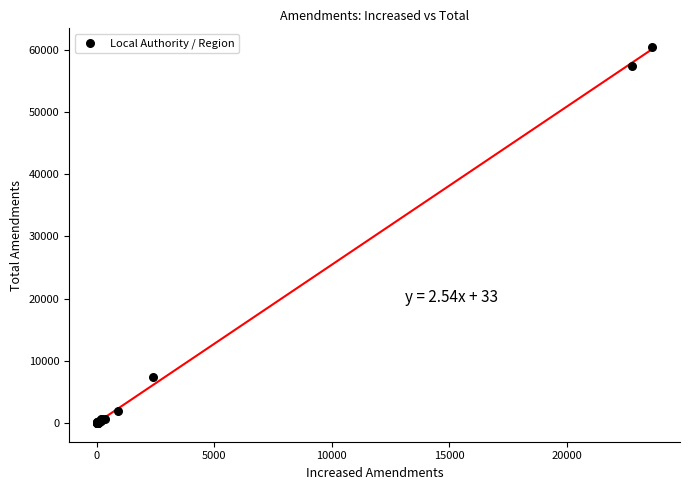

What Y value in the scatter plot is closest to 30225?

7420